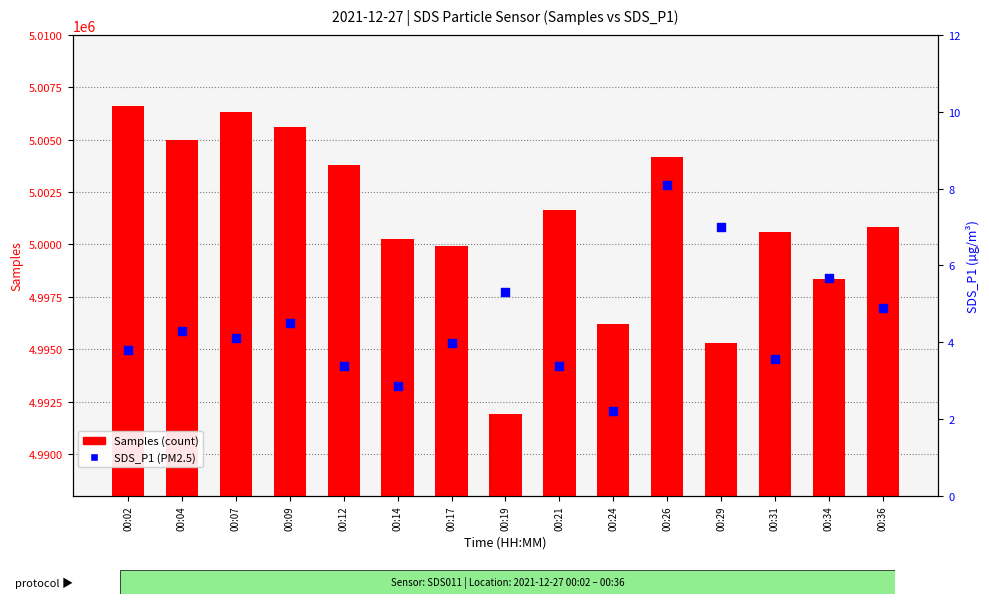

What are all the series names shown in the legend?

Samples, SDS_P1